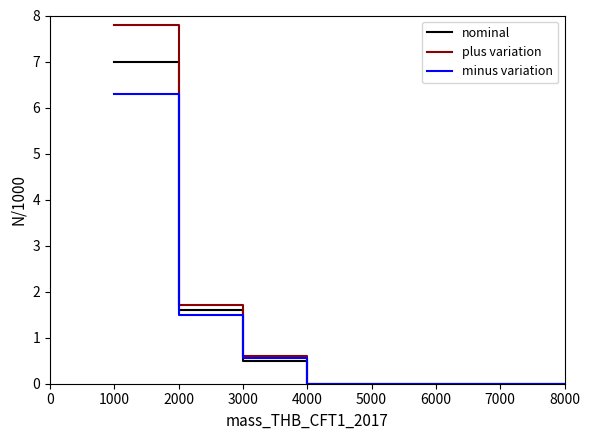

True or false: minus variation has a value of -2.5 at 7000.

False